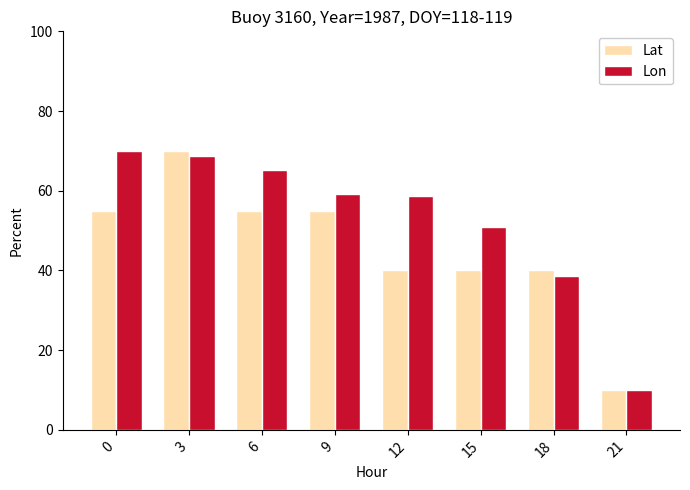

At 9, list the series in order from smallest to largest.

Lat, Lon